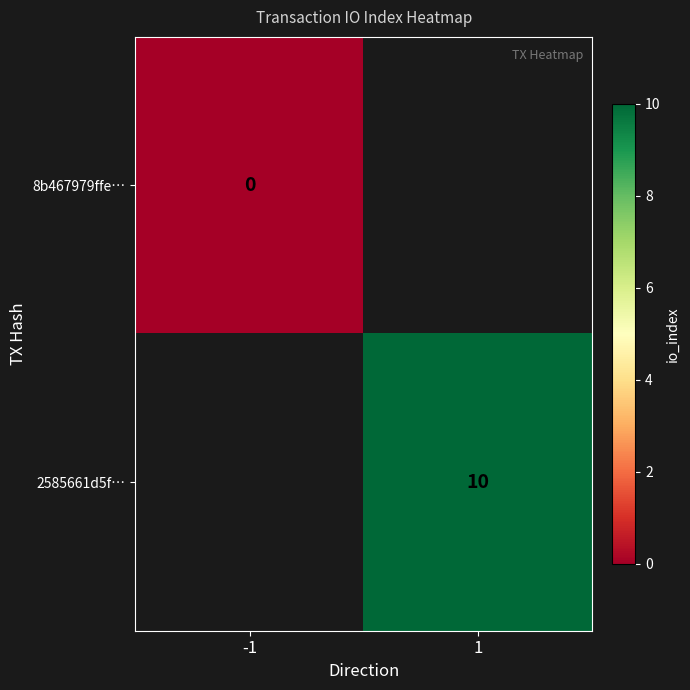

The value of 2585661d5f… at 1 is 10. True or false?

True